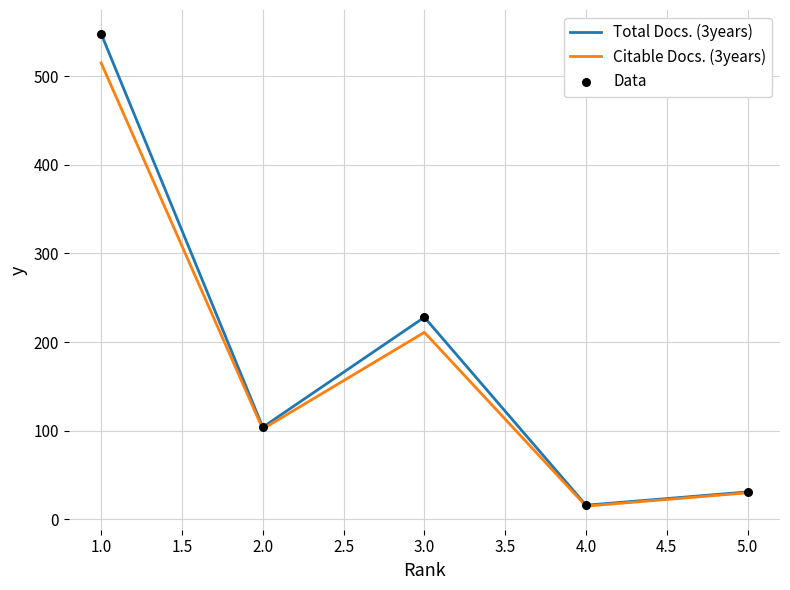

What is the maximum value shown in the chart?

548